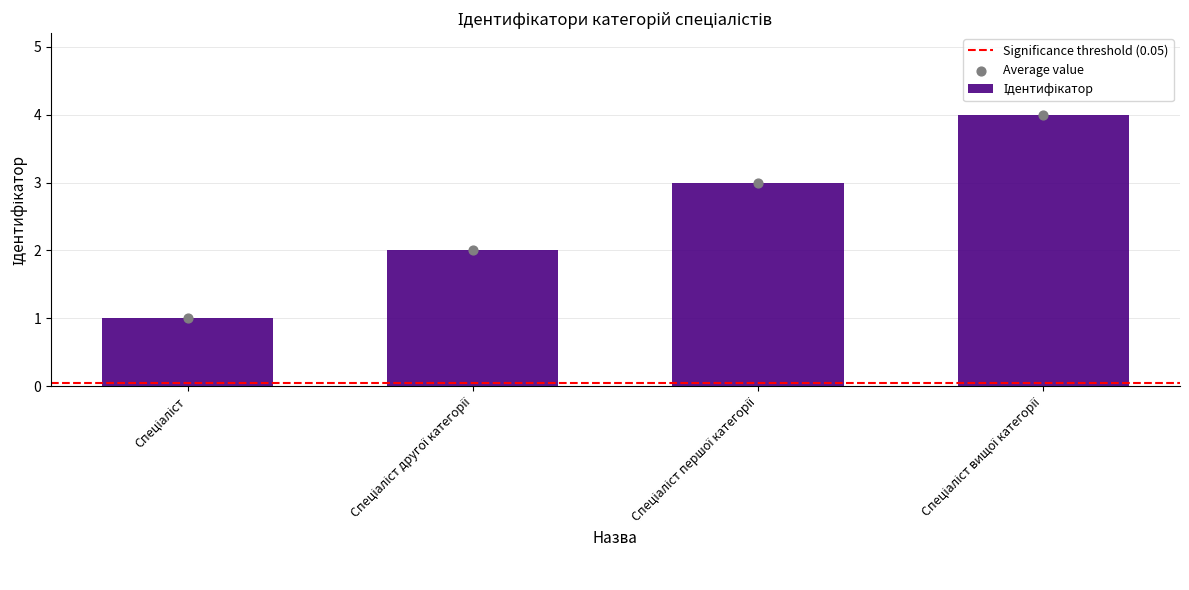

What is the ratio of the value at Спеціаліст to the value at Спеціаліст вищої категорії?

0.2